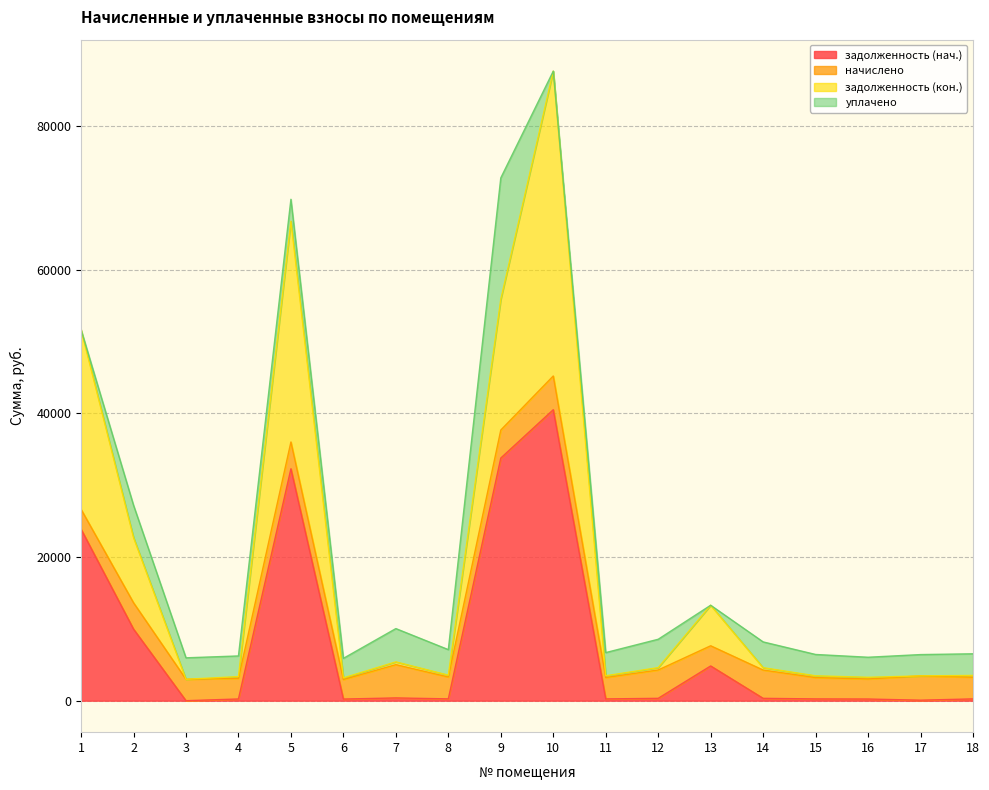

How many lines are shown in the chart?

4